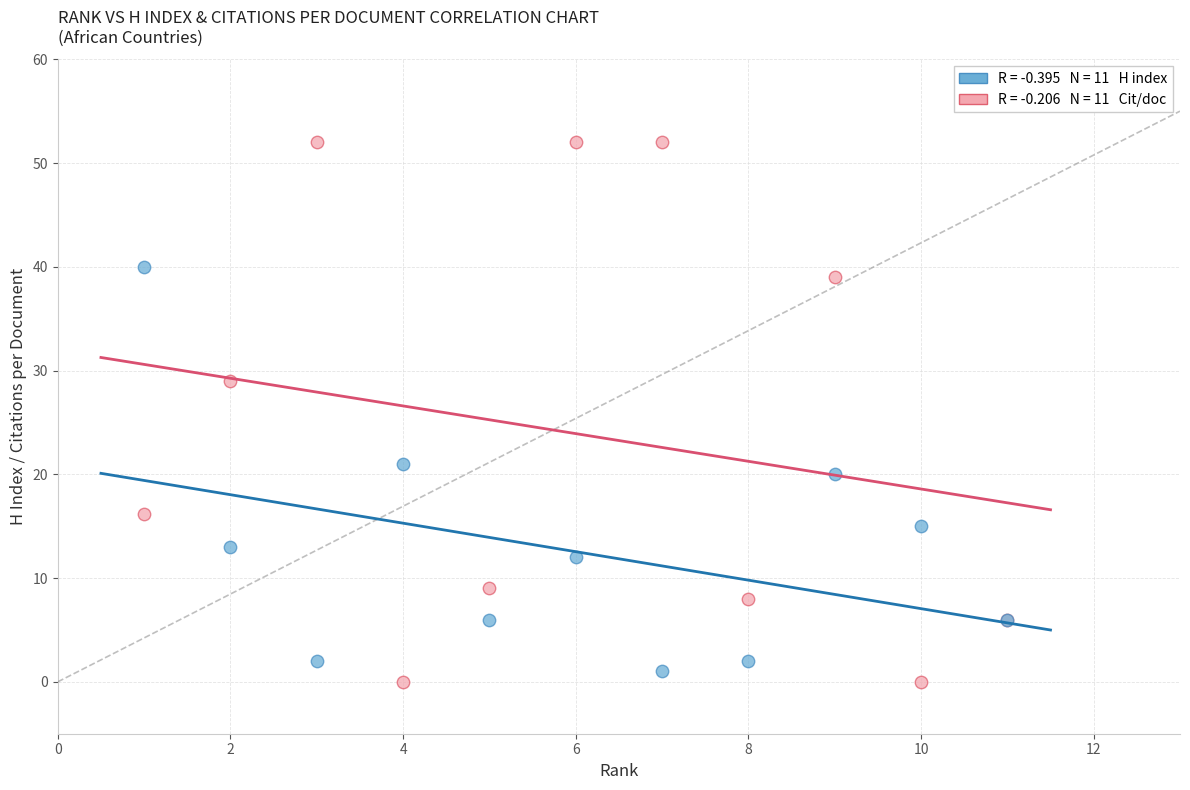

Across all series, what Y value is closest to 26?

29.0